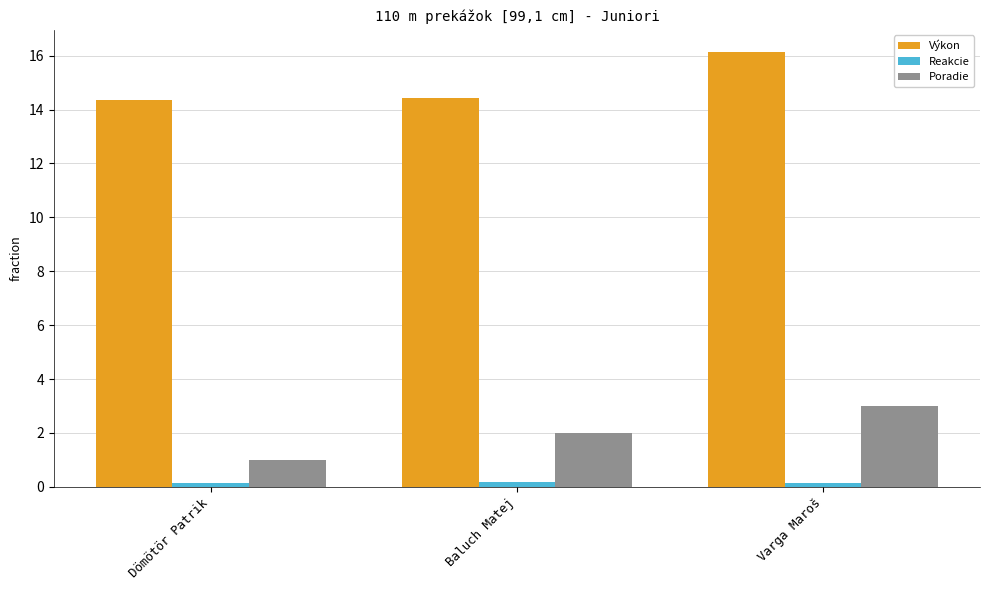

What is the label of the 3rd bar from the right?

Dömötör Patrik